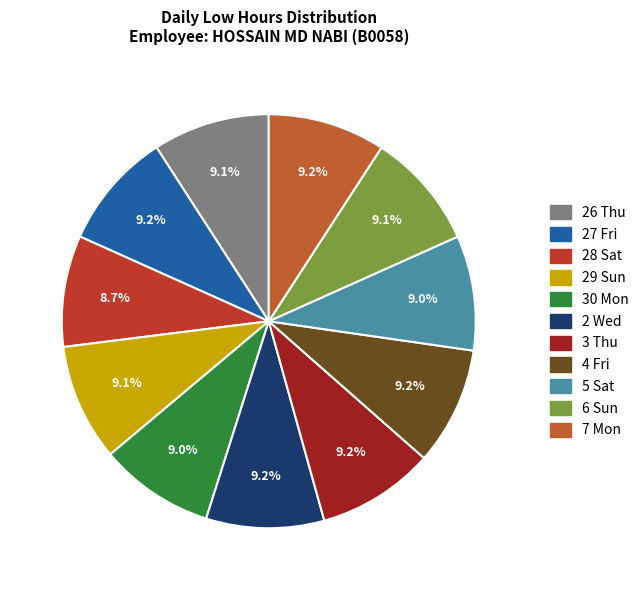

Which slice is the smallest?

28 Sat